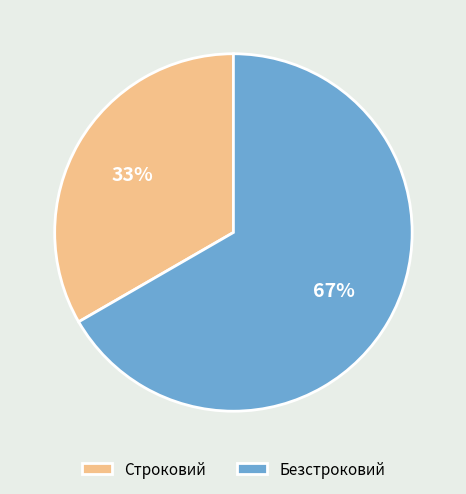

Count the number of slices in the pie.

2